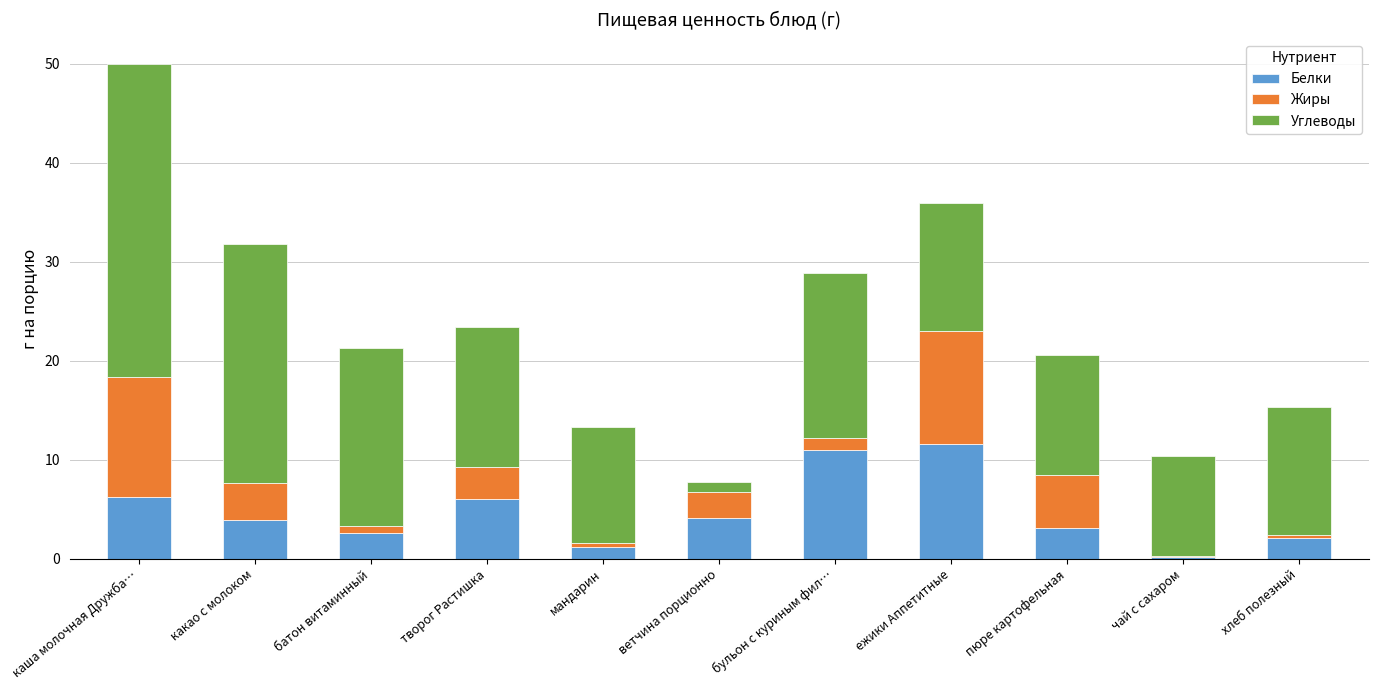

What is the total value across all series at мандарин?

13.3